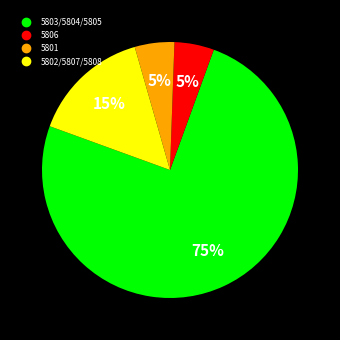

To the nearest percent, what is the difference between the largest and smallest slice percentages?

70%